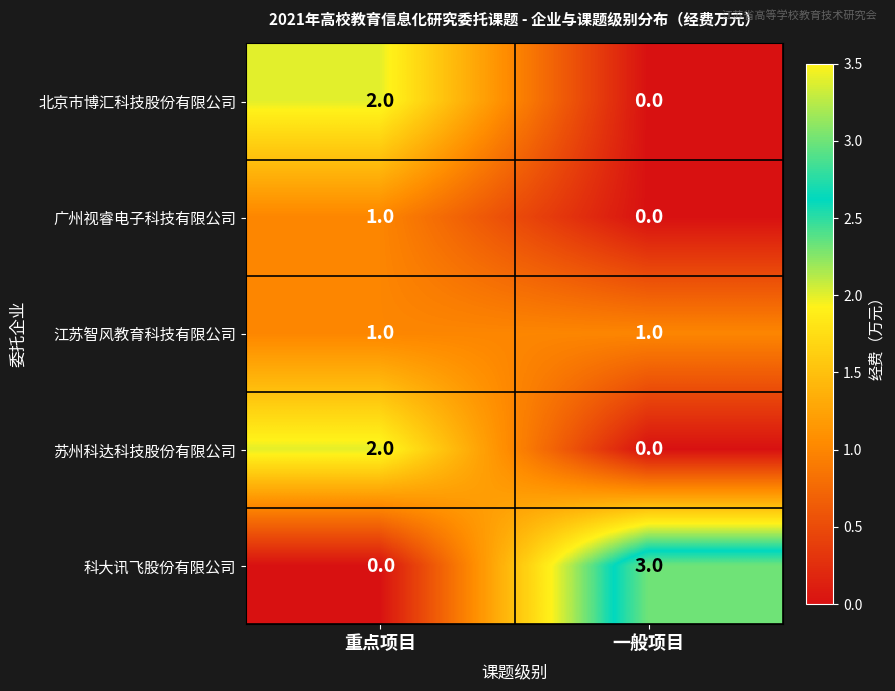

Reading left to right, extract all data points from this chart.

北京市博汇科技股份有限公司: 2	0
广州视睿电子科技有限公司: 1	0
江苏智风教育科技有限公司: 1	1
苏州科达科技股份有限公司: 2	0
科大讯飞股份有限公司: 0	3